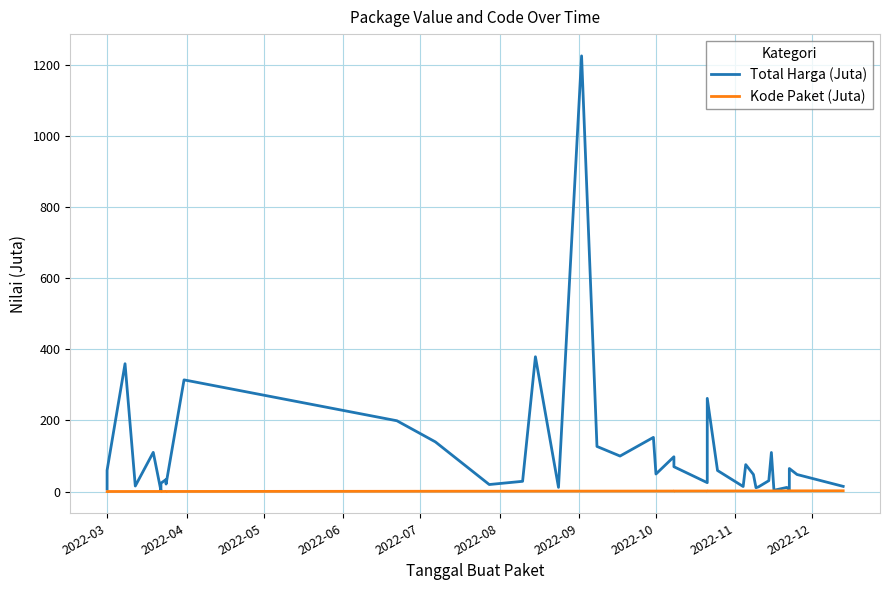

What are all the series names shown in the legend?

Total Harga (Juta), Kode Paket (Juta)